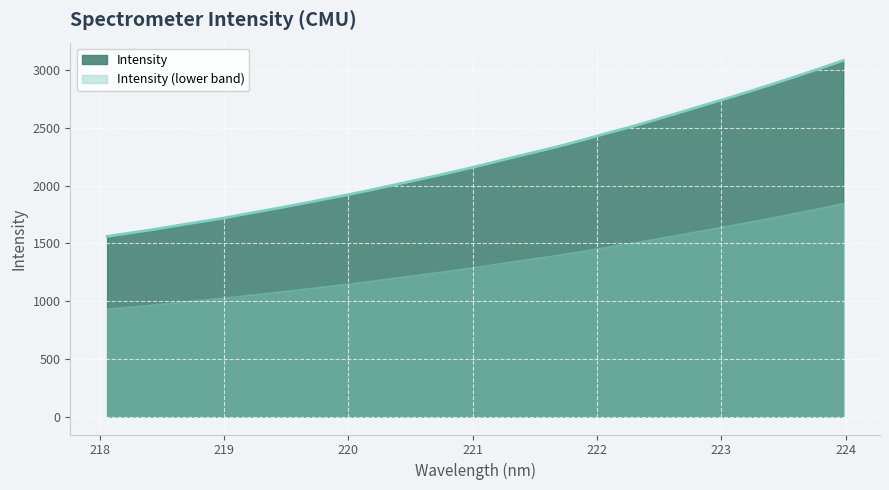

Reading right to left, extract all data points from this chart.

223.9802=3083.4	223.7895=3012.1	223.5987=2944.2	223.408=2876.8	223.2172=2811.9	223.0264=2748.5	222.8355=2687.7	222.6447=2625.7	222.4538=2565.1	222.263=2505.8	222.0721=2450.9	221.8812=2393.8	221.6902=2339.0	221.4993=2289.5	221.3083=2240.0	221.1174=2188.7	220.9264=2139.2	220.7354=2091.6	220.5444=2047.0	220.3533=2002.5	220.1623=1957.6	219.9712=1915.4	219.7801=1876.1	219.589=1836.2	219.3979=1797.9	219.2067=1760.9	219.0156=1722.8	218.8244=1689.0	218.6332=1656.0	218.442=1621.6	218.2508=1590.8	218.0596=1560.8